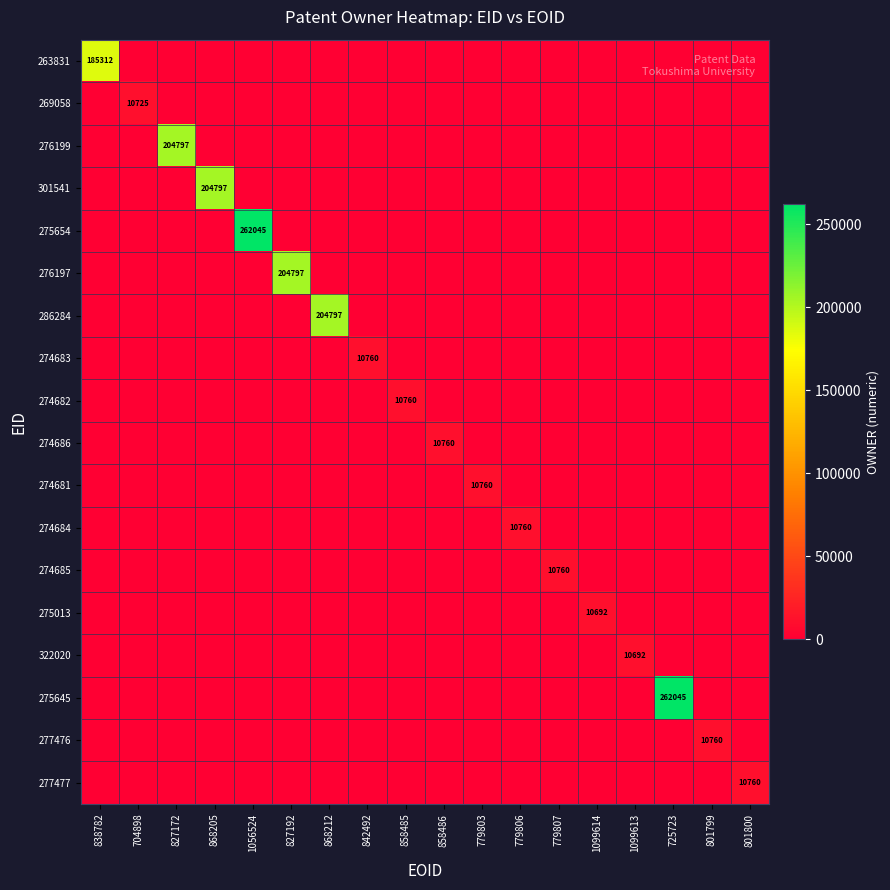

Is it true that 286284 equals 204797 at 868212?

True